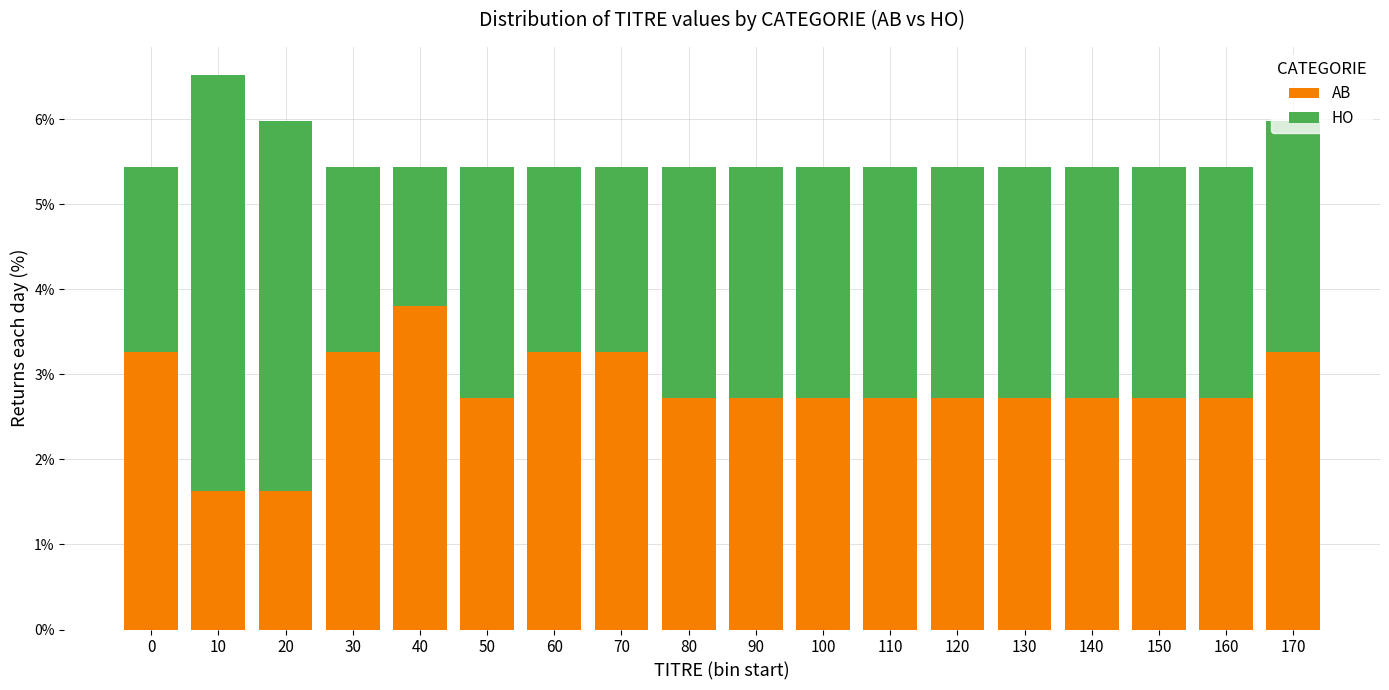

What is the average value of the AB series?

2.8